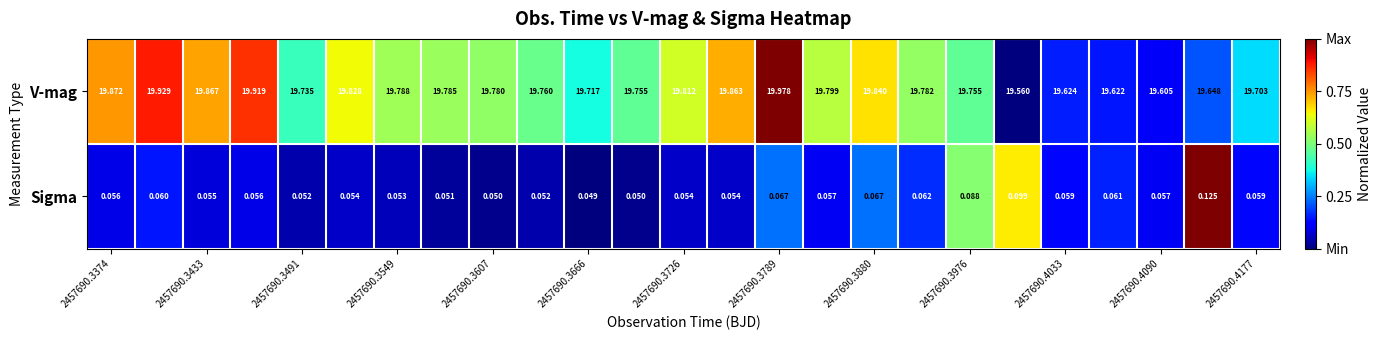

List the series in order of their peak value, highest first.

V-mag, Sigma